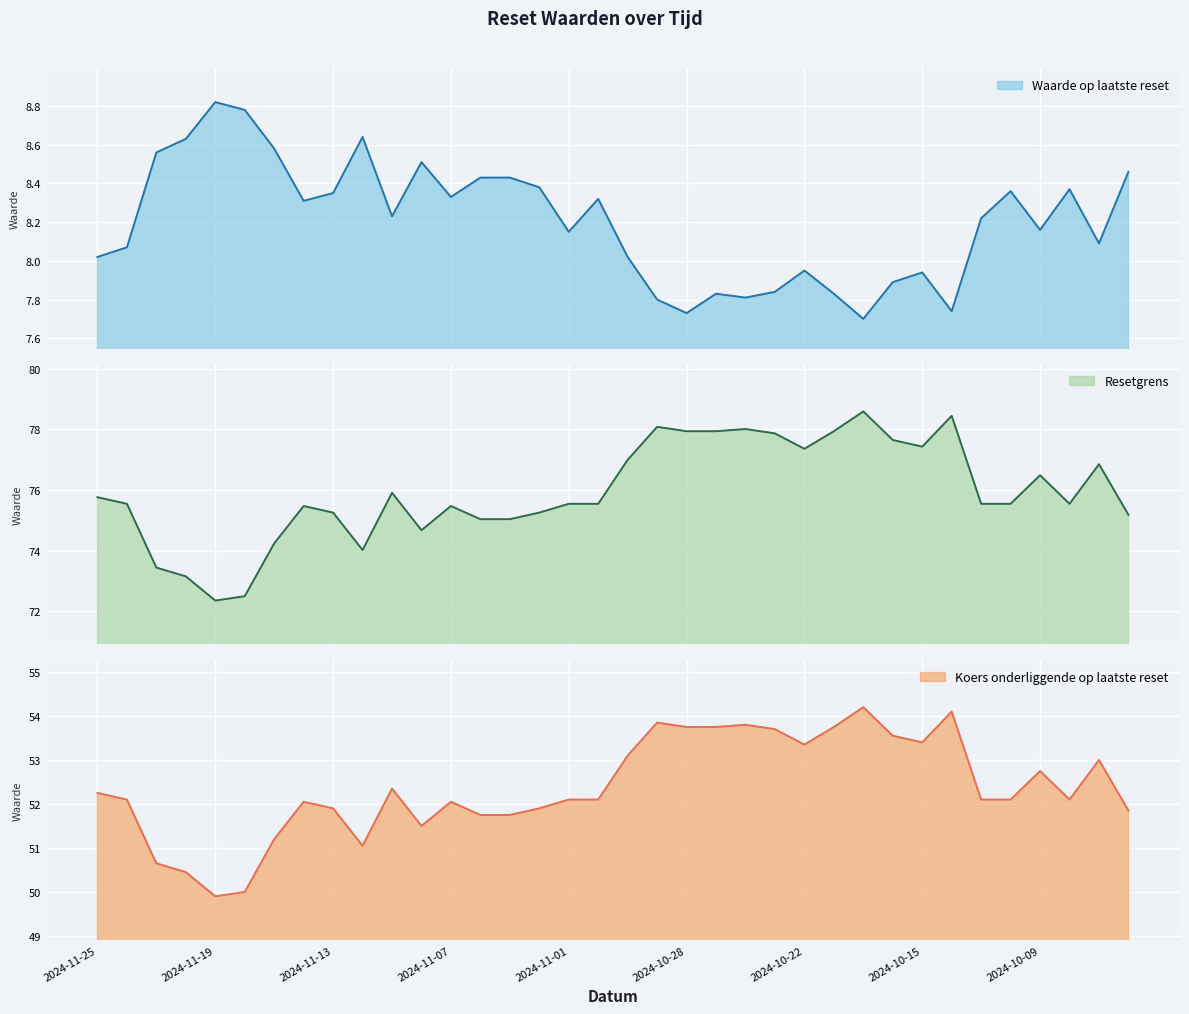

At which label does Waarde op laatste reset reach its minimum?

2024-10-18